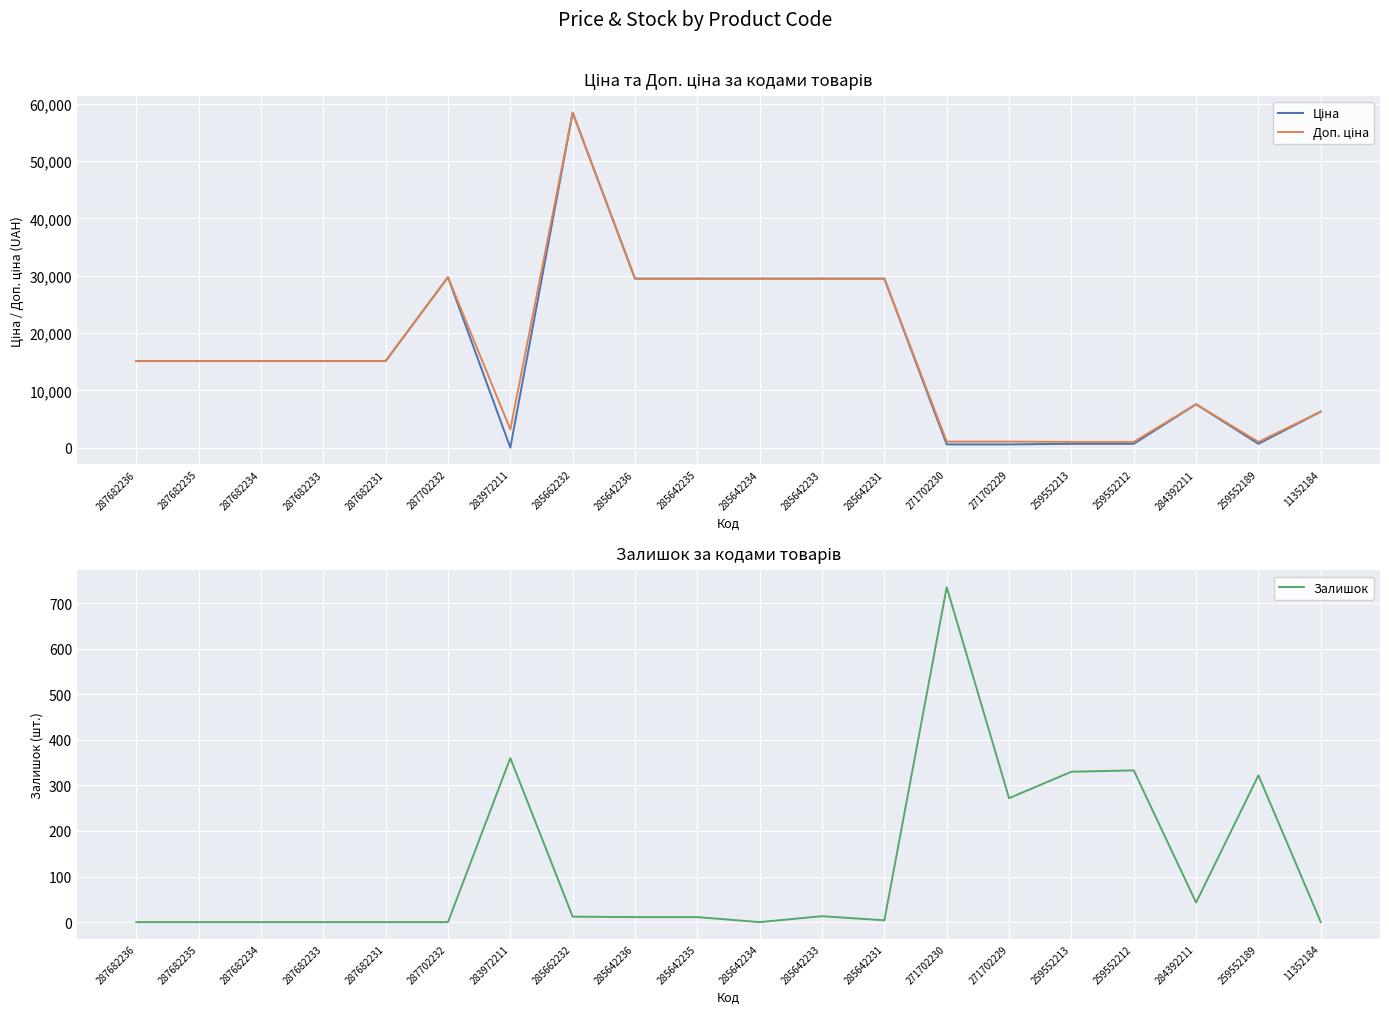

After their last crossing, which series has the higher values: Залишок or Ціна?

Ціна